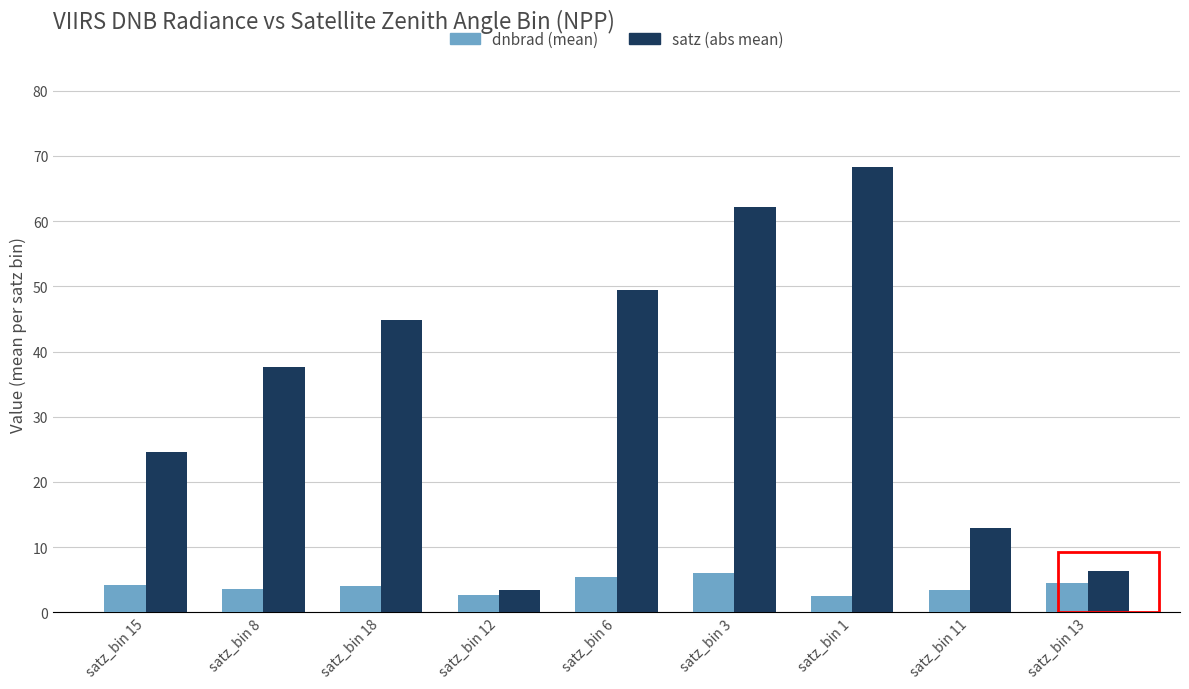

Which series has the largest range (max minus min)?

satz (abs mean)